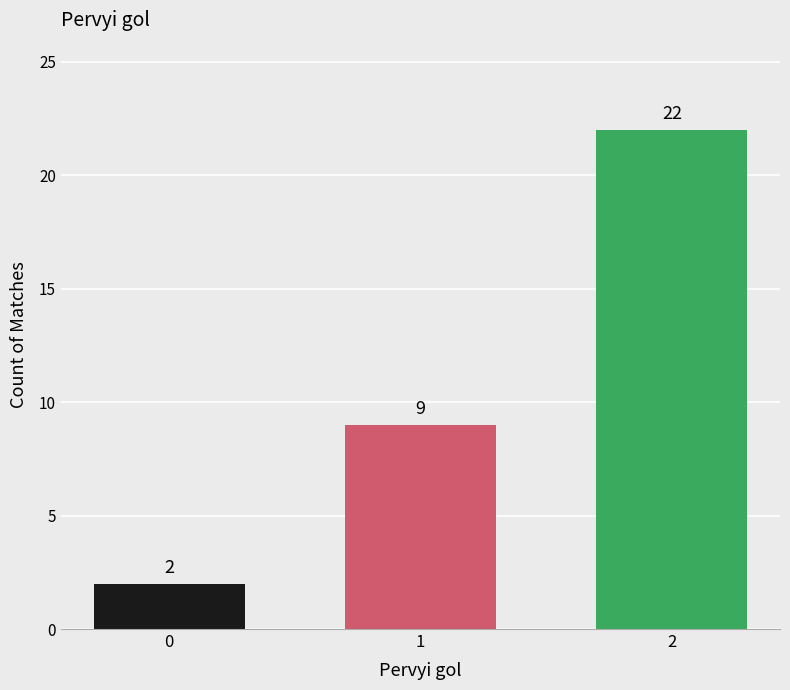

Count the values in the range 2 to 22.

3